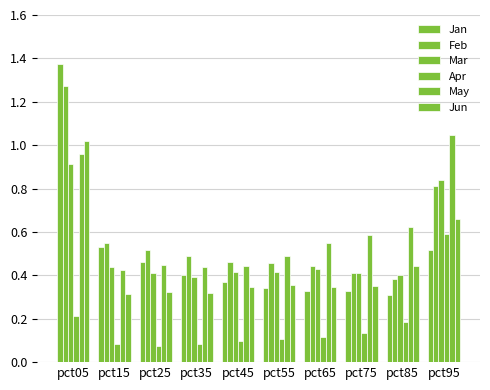

Which category has the lowest value across all series?

pct25